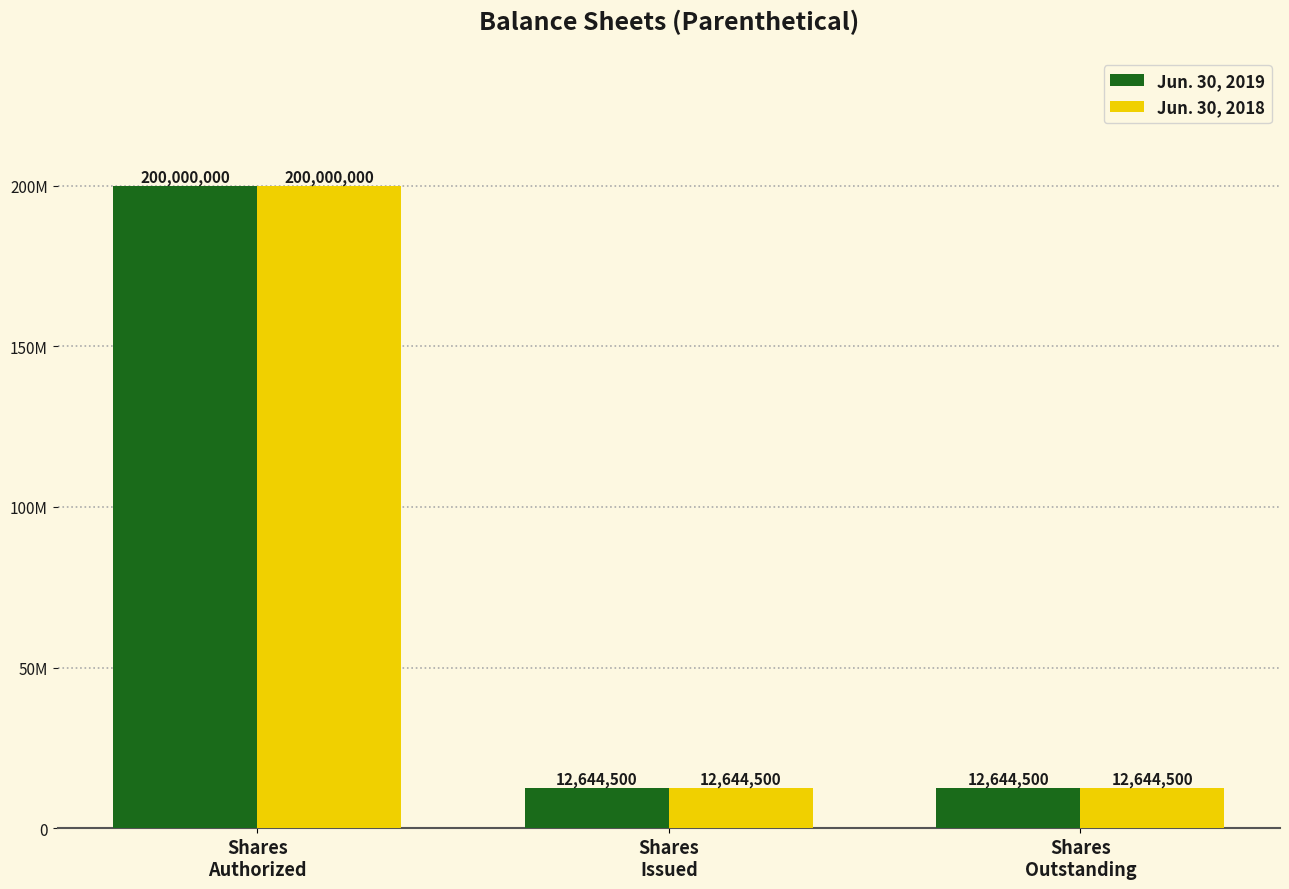

True or false: Jun. 30, 2018 has a value of 8767056 at Shares
Issued.

False